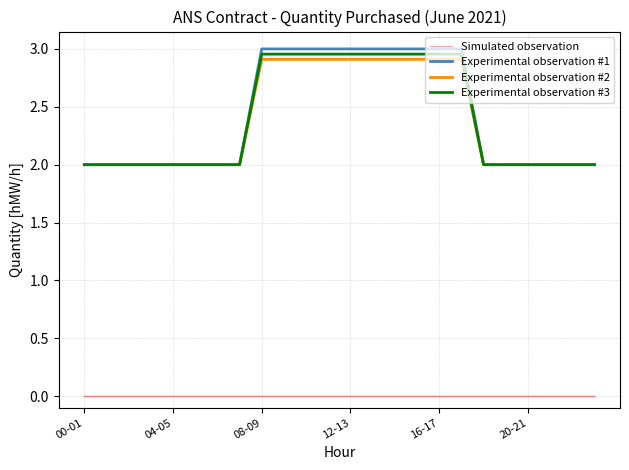

True or false: Simulated observation and Experimental observation #2 cross at least once.

False